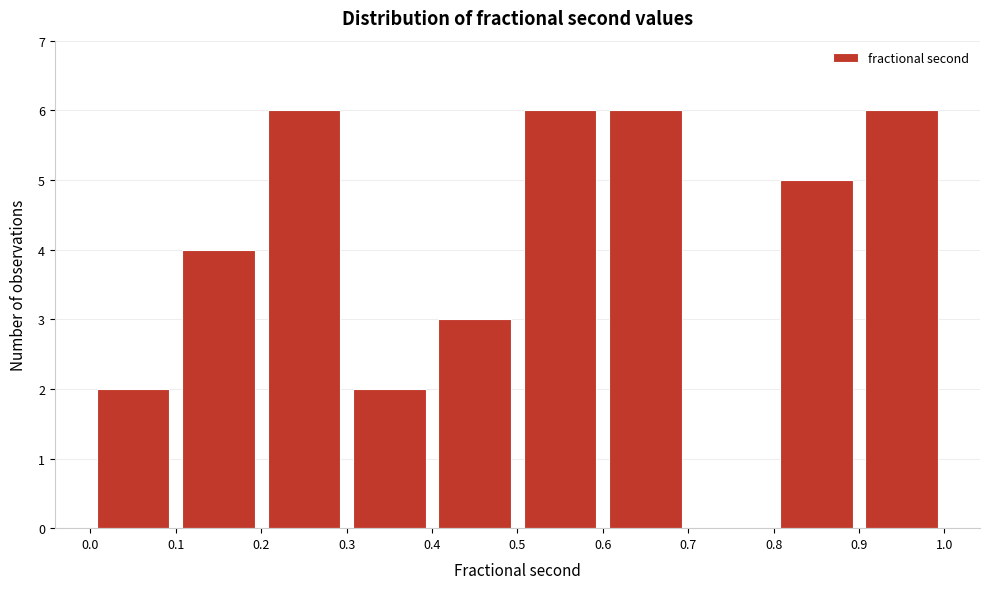

Reading left to right, list every bar in this chart as the range it spans on the x-axis followed by its height. The values are not printed on the chart, so give them approximately, as read against the axis.

0.0 to 0.1: 2
0.1 to 0.2: 4
0.2 to 0.3: 6
0.3 to 0.4: 2
0.4 to 0.5: 3
0.5 to 0.6: 6
0.6 to 0.7: 6
0.7 to 0.8: 0
0.8 to 0.9: 5
0.9 to 1.0: 6